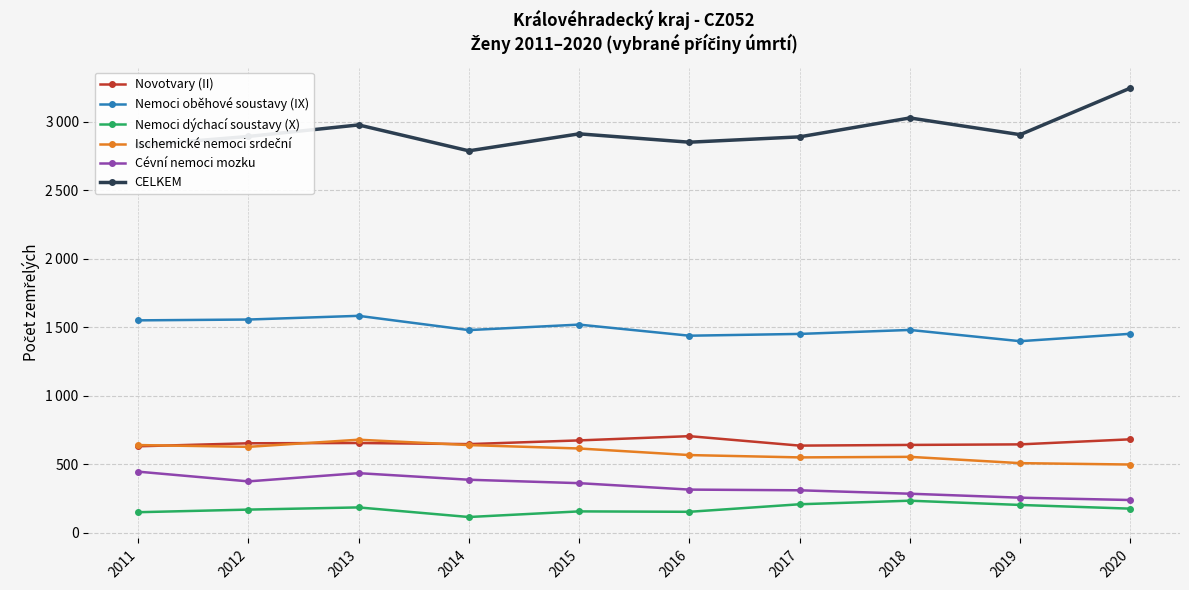

At how many categories does at least one series exceed 2644?

10